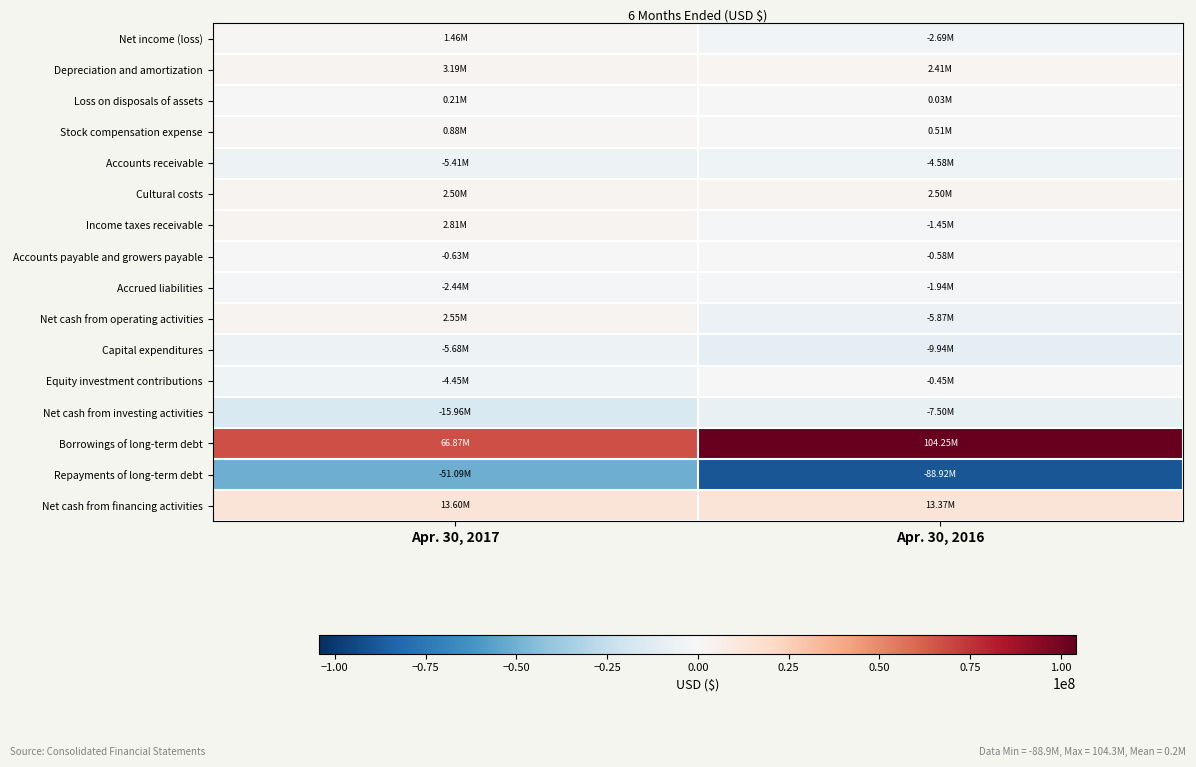

What is the minimum value shown in the chart?

-88918000